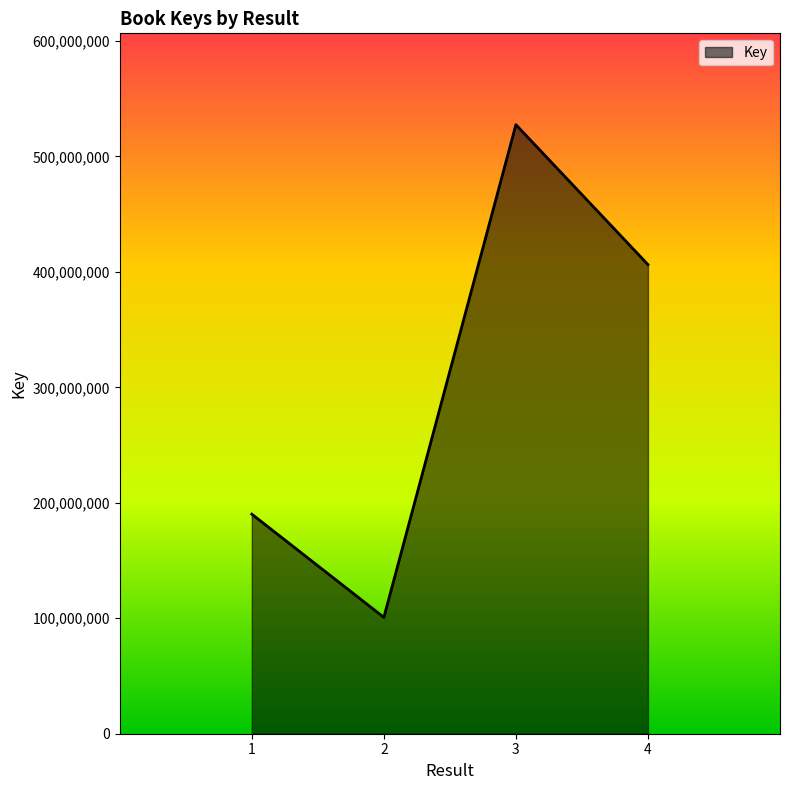

The value at 3 is 863872960. True or false?

False